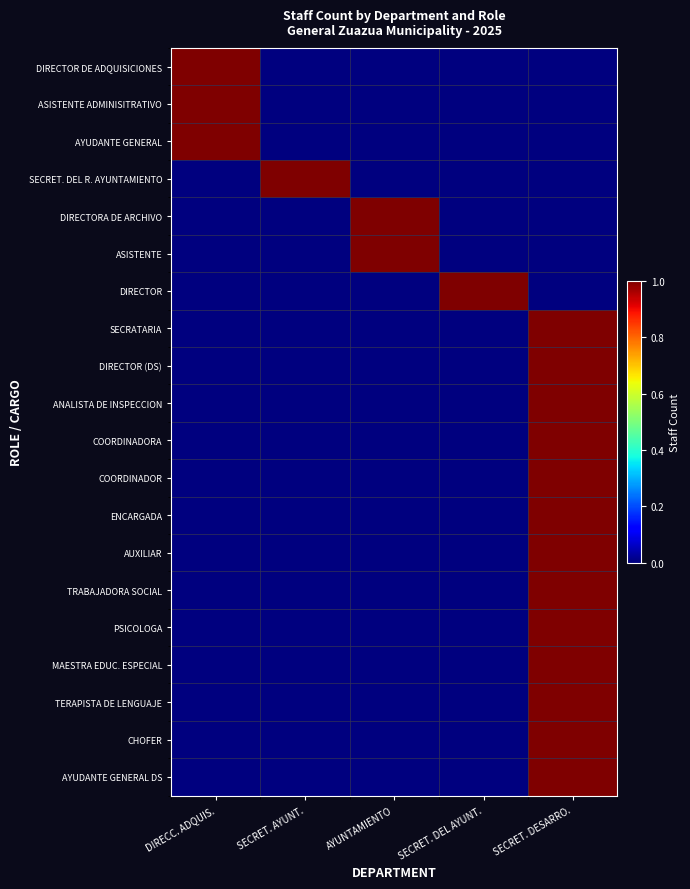

How many data points does each series have?

5